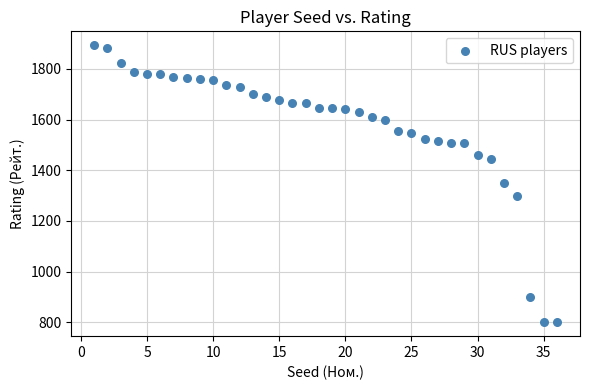

What is the range of Y values (max minus min)?

1094